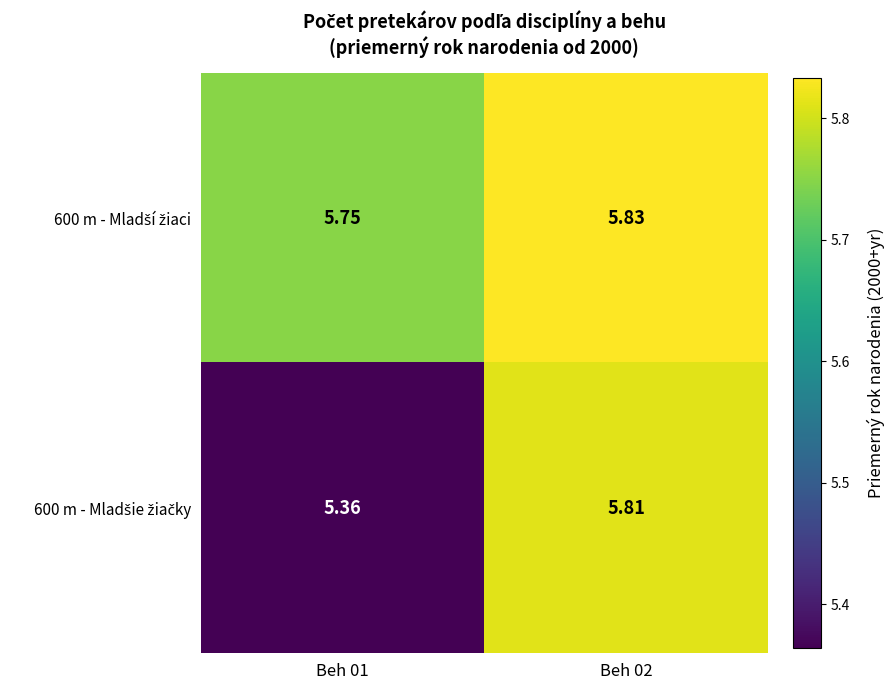

How many data points does each series have?

2